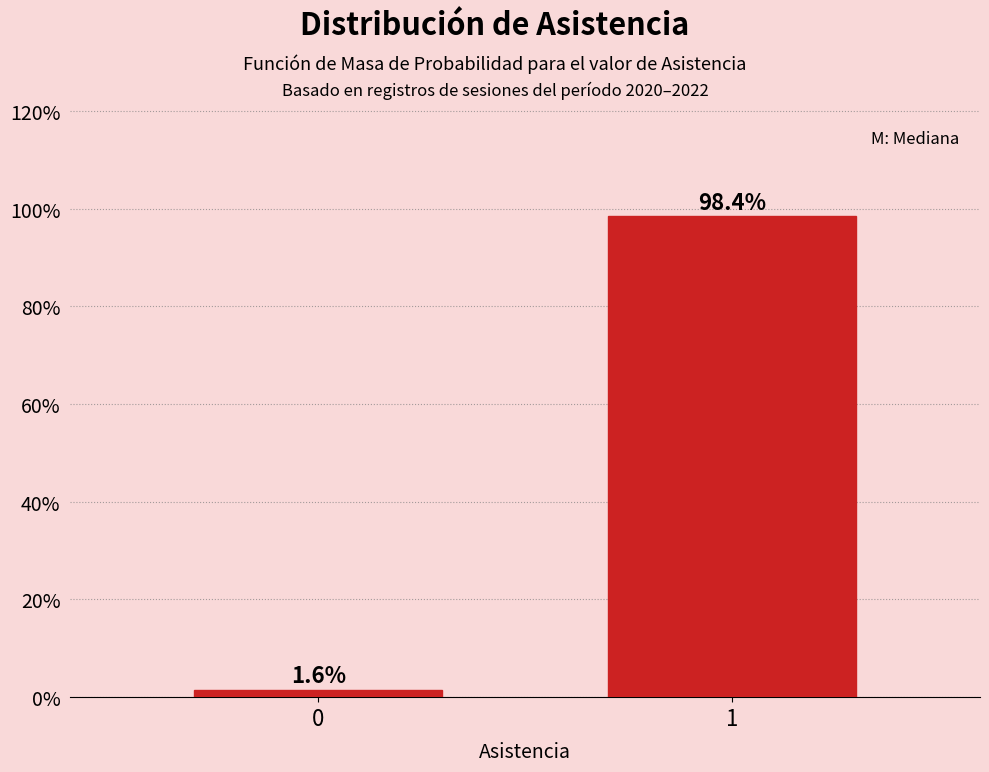

Reading left to right, what are all the values shown in this chart?

1.6	98.4